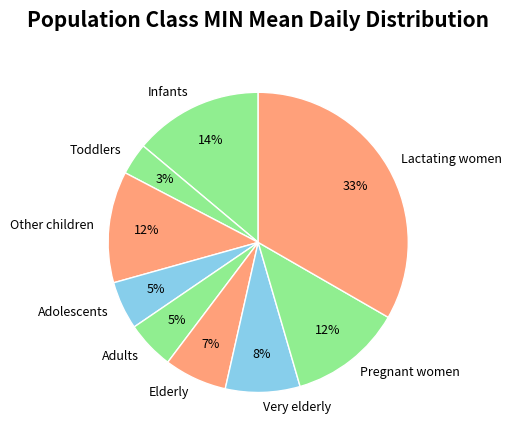

To the nearest percent, what percentage of the pie is Elderly?

7%